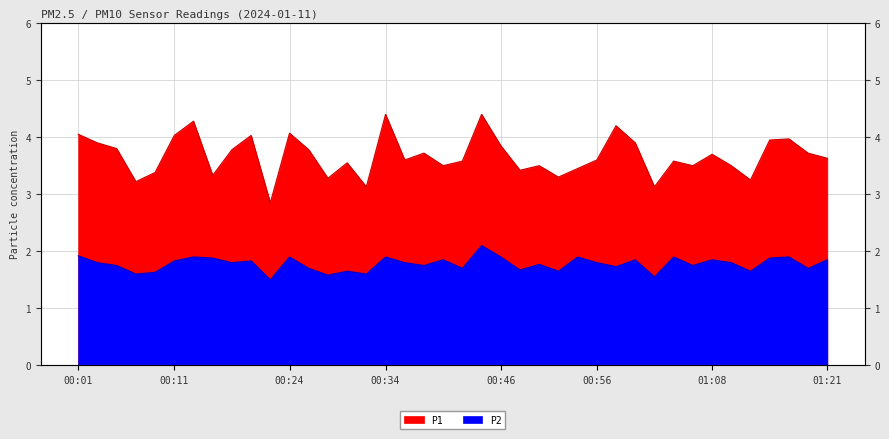

True or false: P2 has a value of 1.9 at 00:40.

True